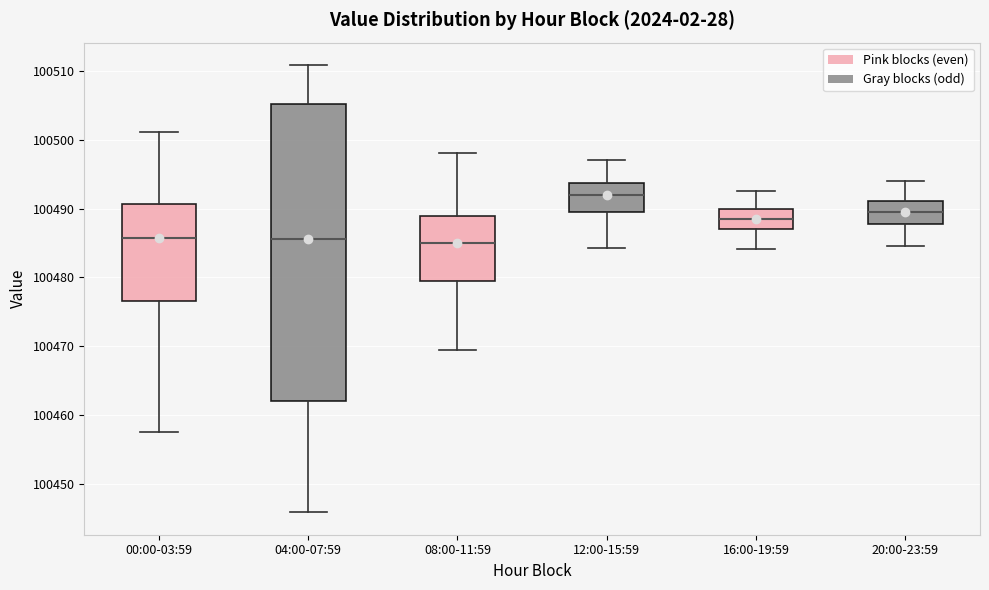

Which box has the highest median line?

12:00-15:59